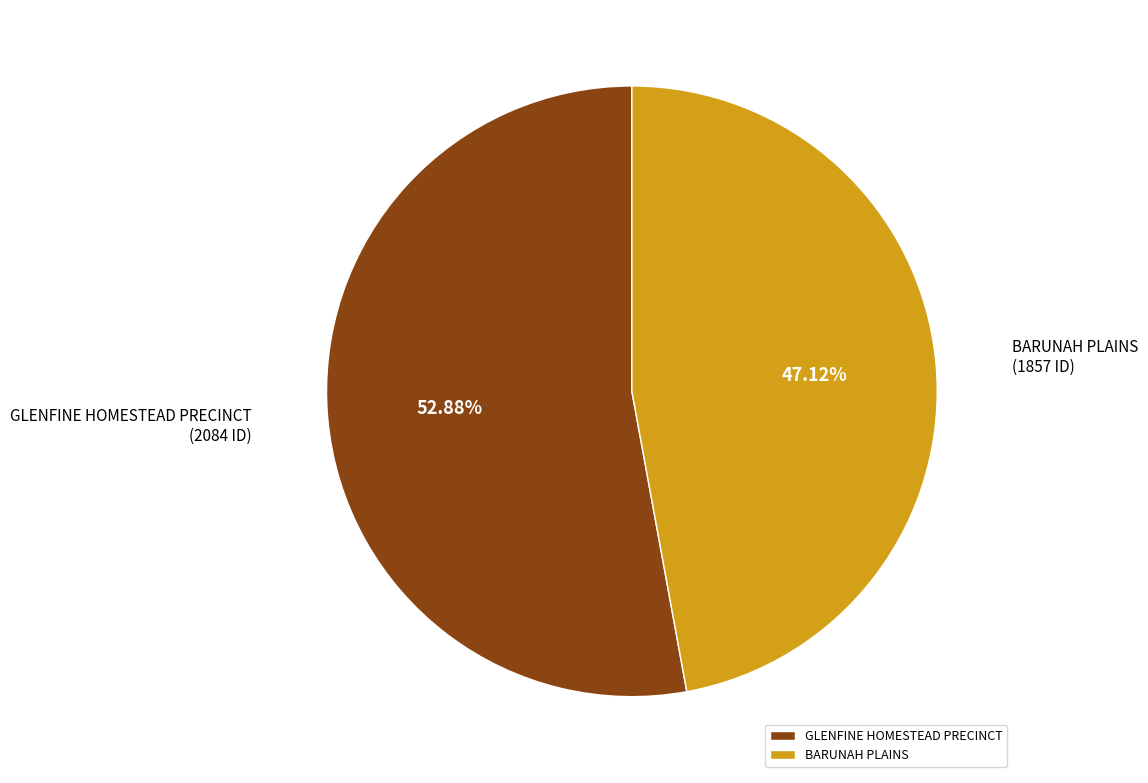

Approximately how many times larger is the value at GLENFINE HOMESTEAD PRECINCT compared to BARUNAH PLAINS?

1.1